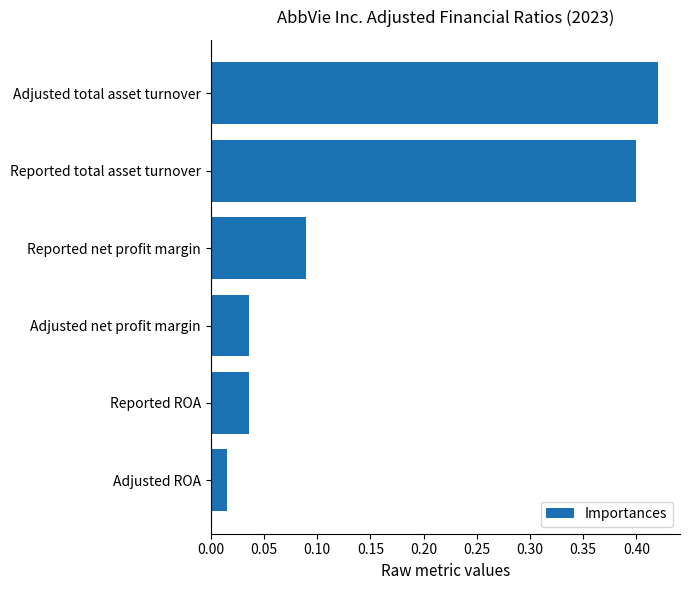

The chart shows a value of 0.7 at Adjusted total asset turnover. True or false?

False